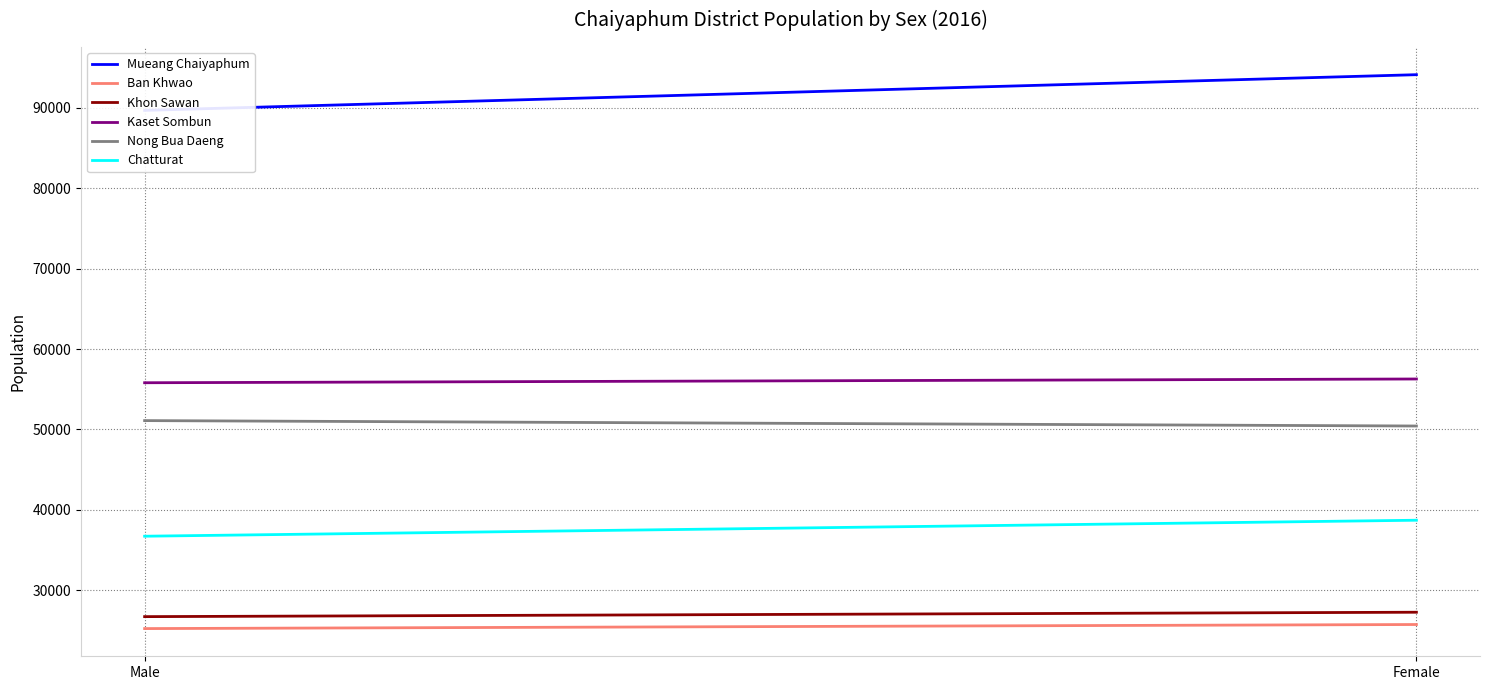

Count the Chatturat values in the range 36715 to 38704.

2